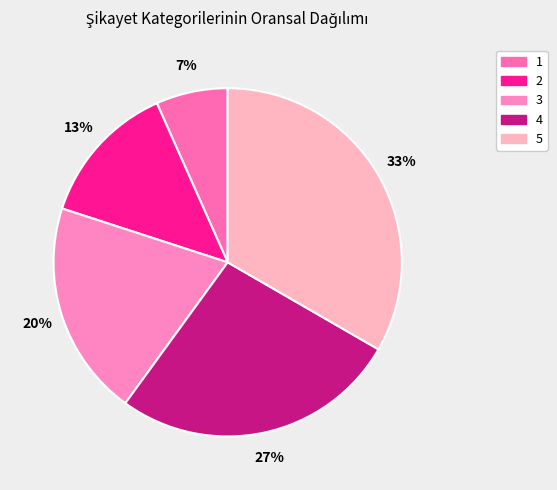

Does 3 represent more than half of the total?

No